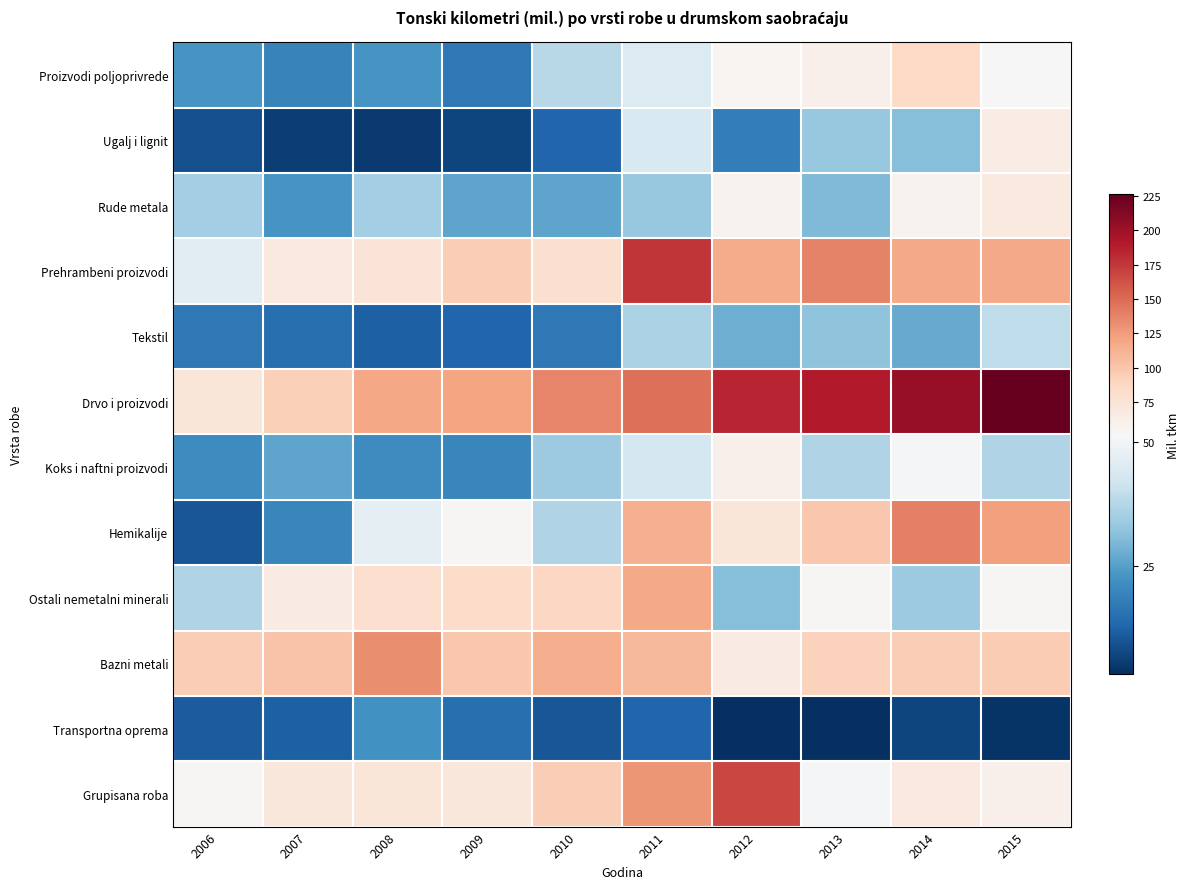

Which series has the largest range (max minus min)?

Drvo i proizvodi